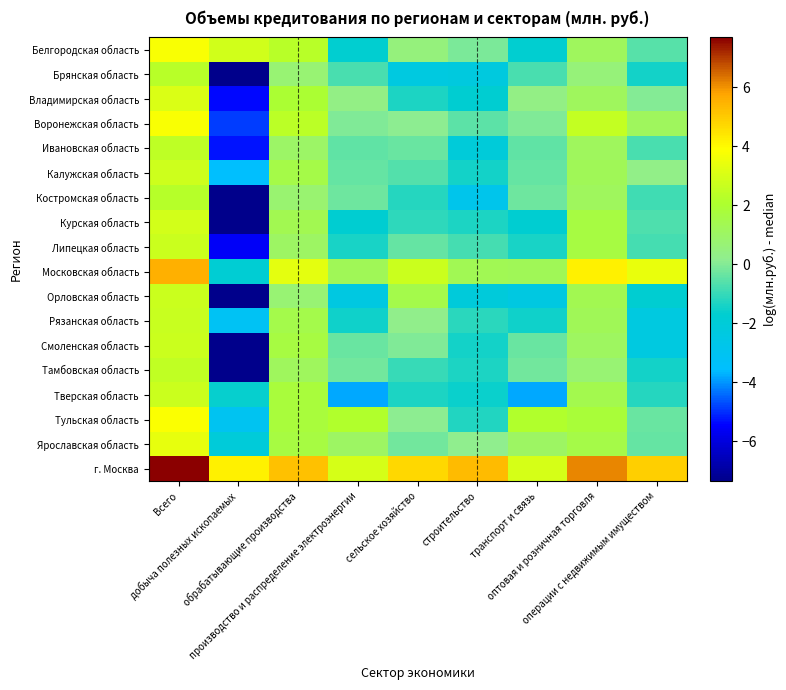

Which series has the largest total across all categories?

г. Москва